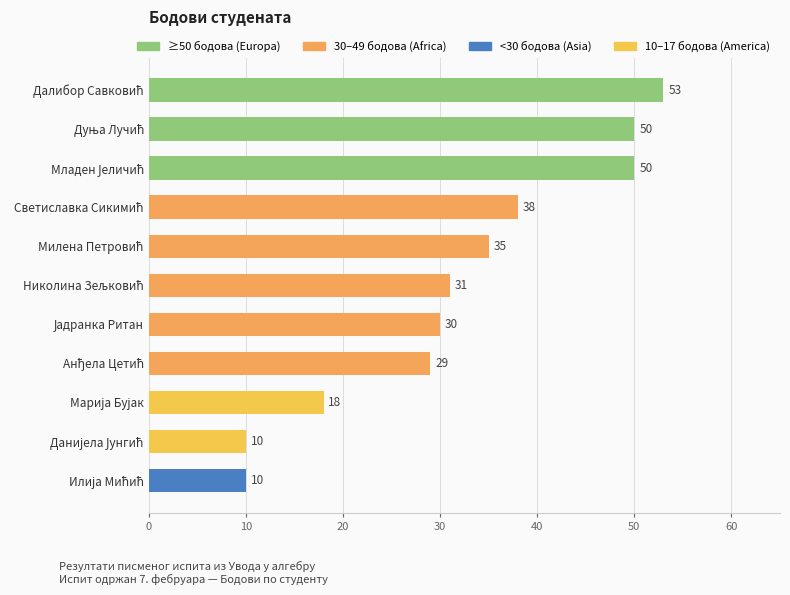

What is the value of the 11th bar from the top?

10